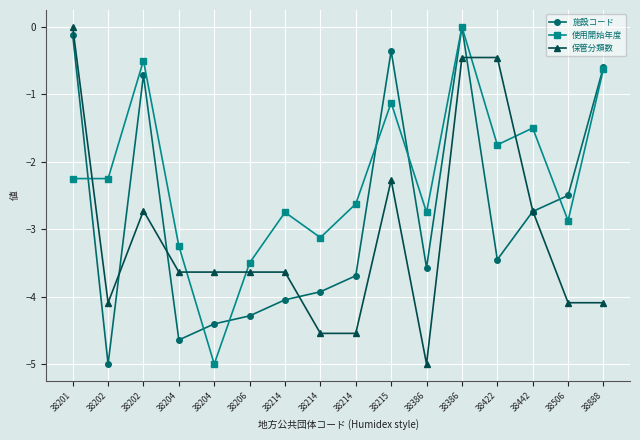

What is the sum of the 保管分類数 values at 38442 and 38386?

-7.7